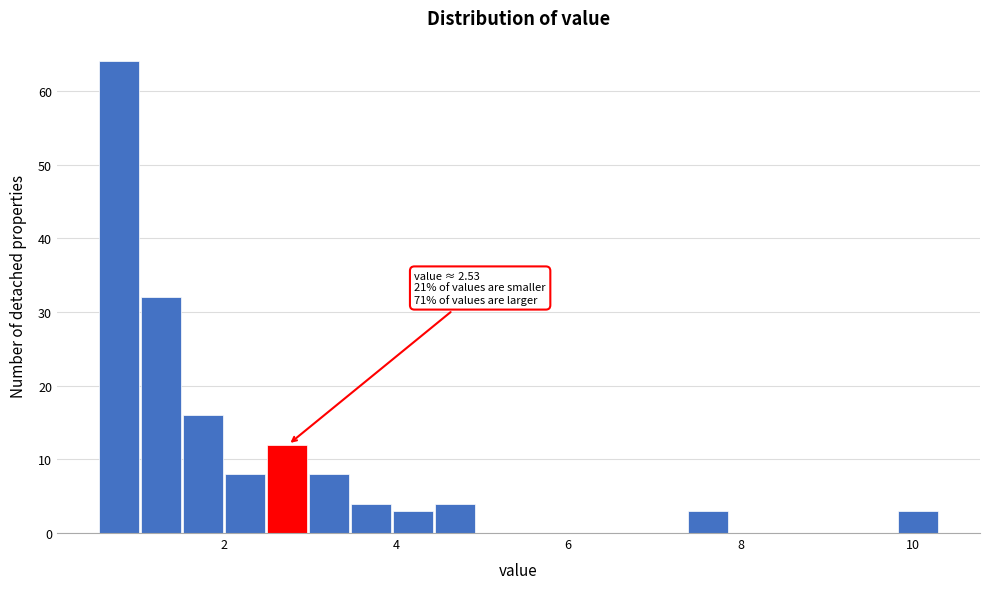

Read against the x-axis, roughly where is the centre of the tallest bar?

0.8